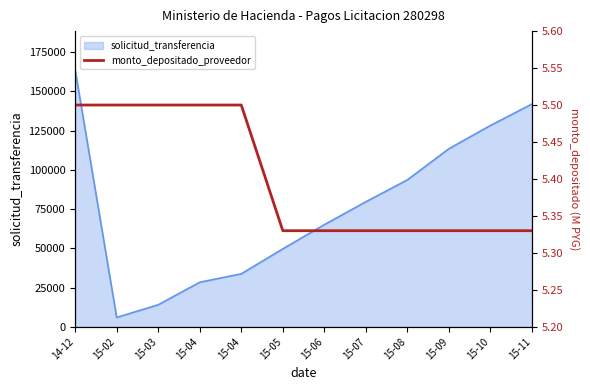

Where is the data nearest to the value 5?

15-05